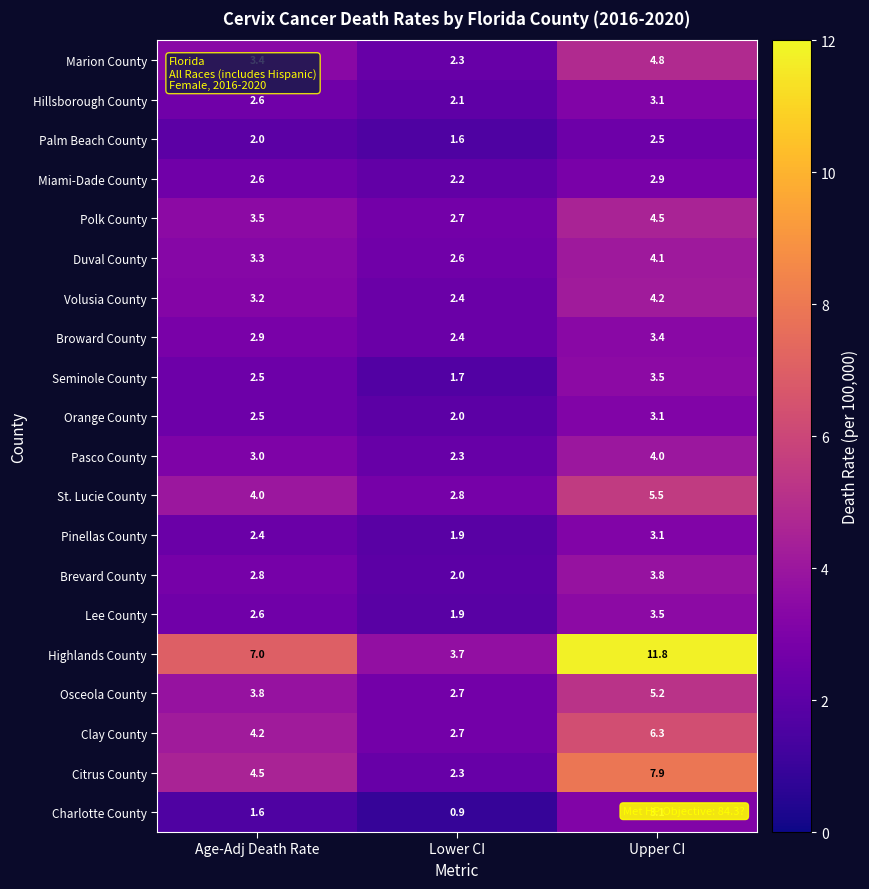

Count the number of categories in the chart.

3